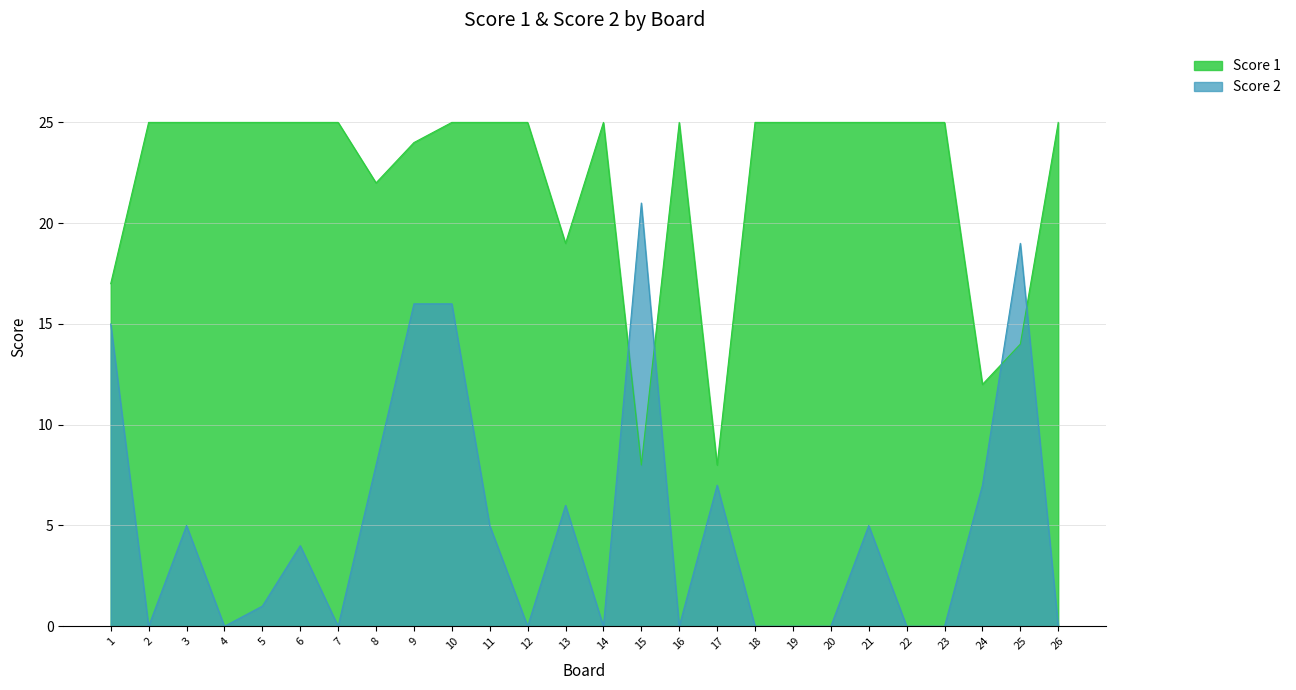

True or false: Score 1 has more than 0 interior local peaks.

True